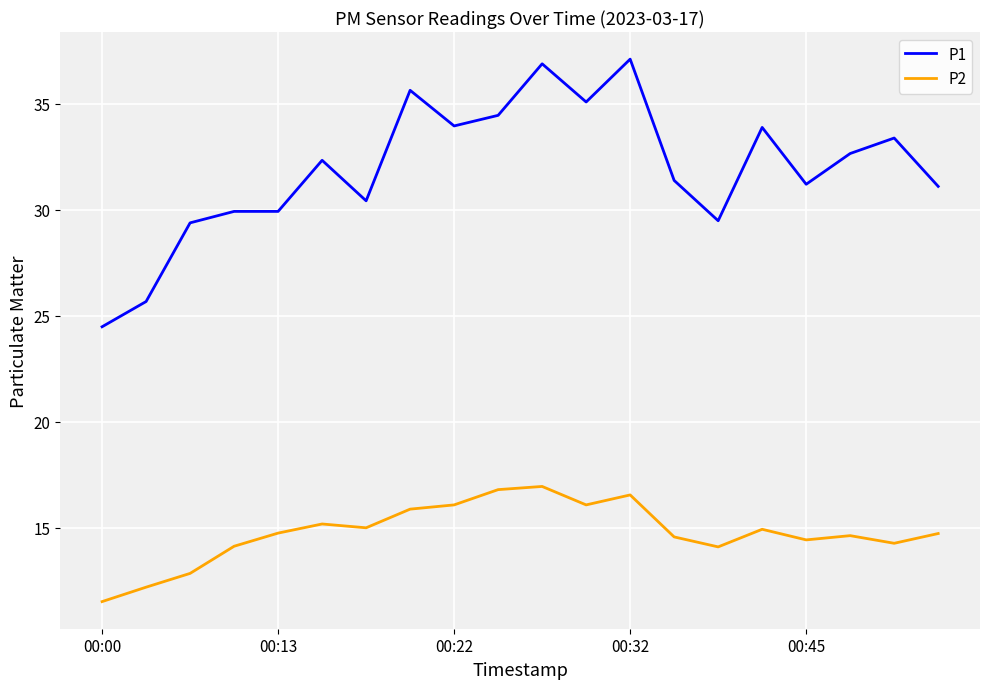

What is the smallest value displayed?

11.5